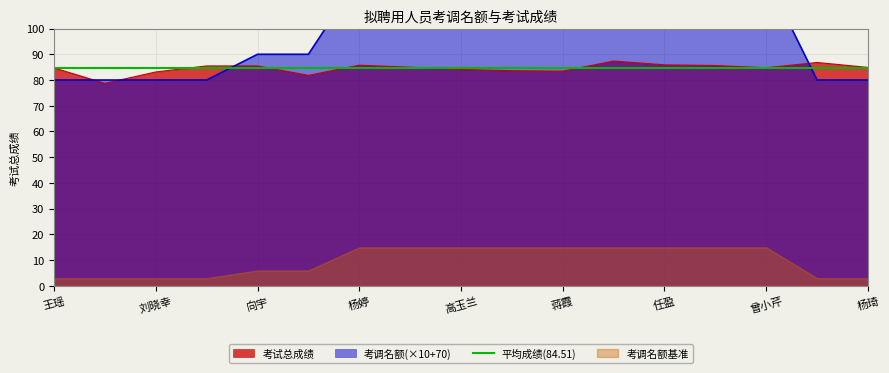

Reading left to right, what are all the values shown in this chart?

考调名额: 80.0	80.0	80.0	80.0	90.0	90.0	120.0	120.0	120.0	120.0	120.0	120.0	120.0	120.0	120.0	80.0	80.0
考试总成绩: 84.7	78.7	83.1	85.5	85.5	81.8	85.8	85.0	84.1	83.6	83.5	87.4	85.9	85.6	84.8	86.8	84.9